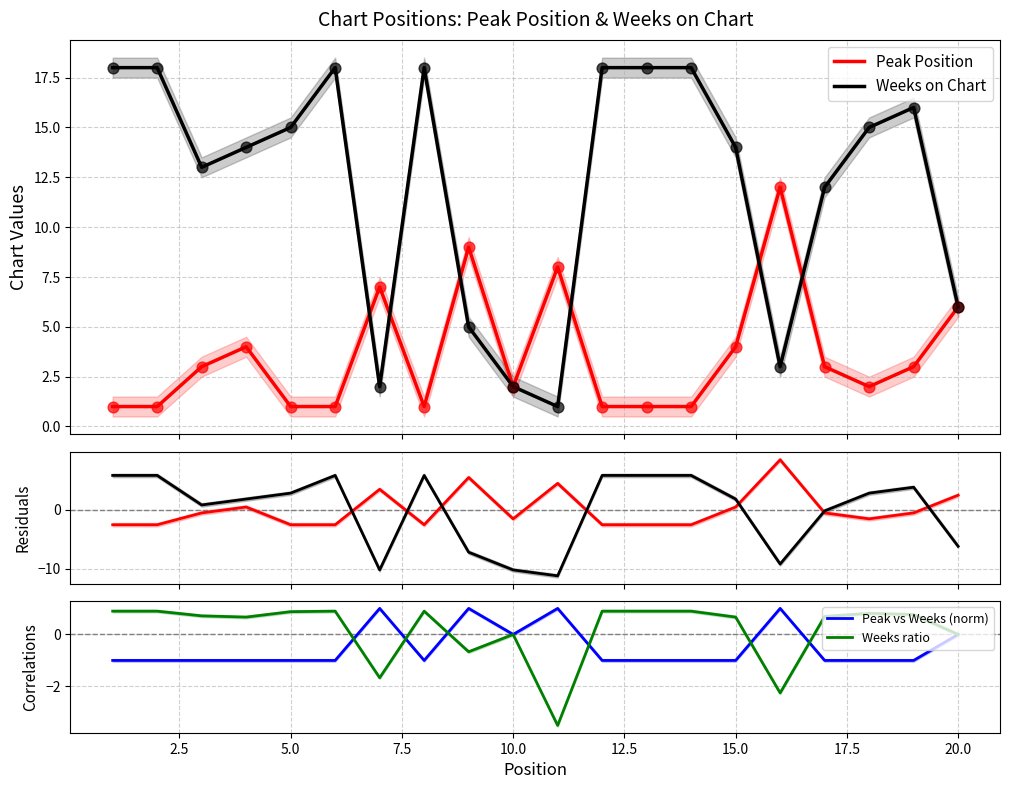

What is the highest value of the Peak Position series?

12